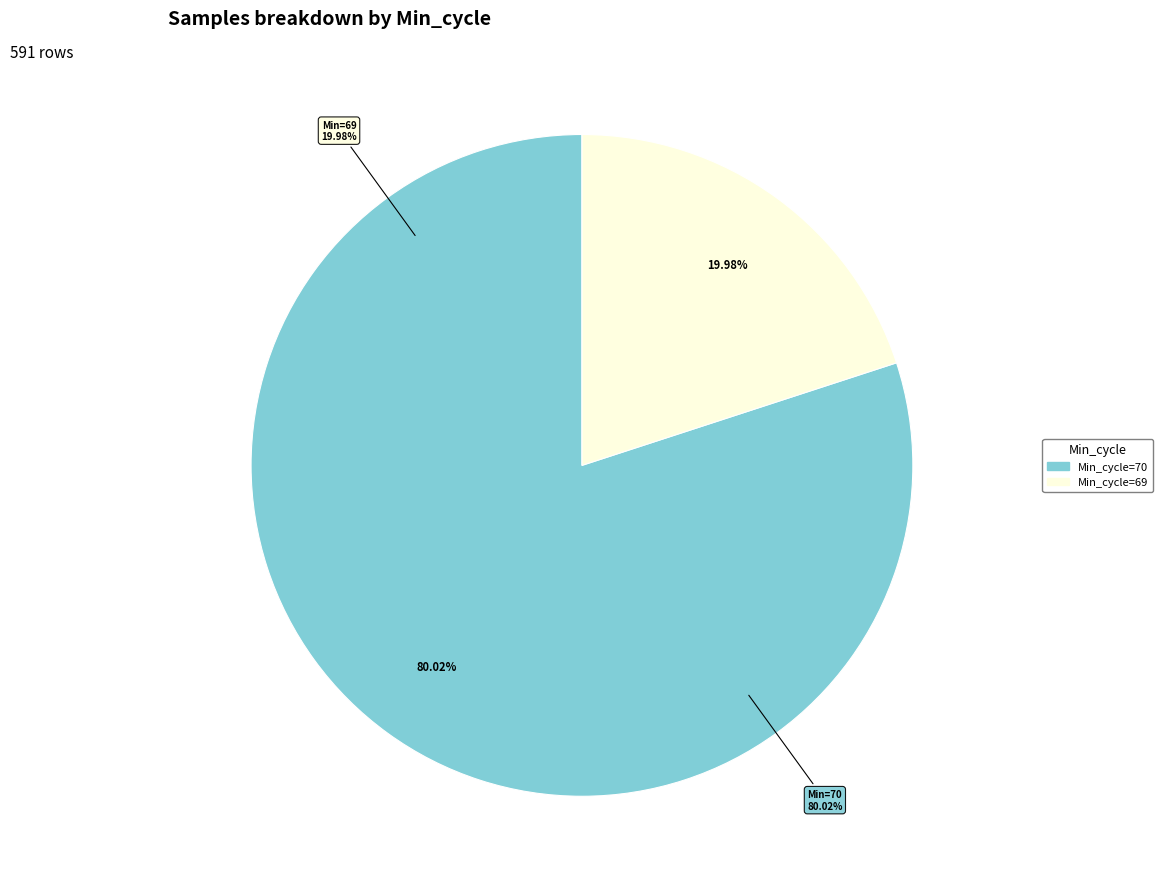

Which category has the smallest portion of the pie?

69